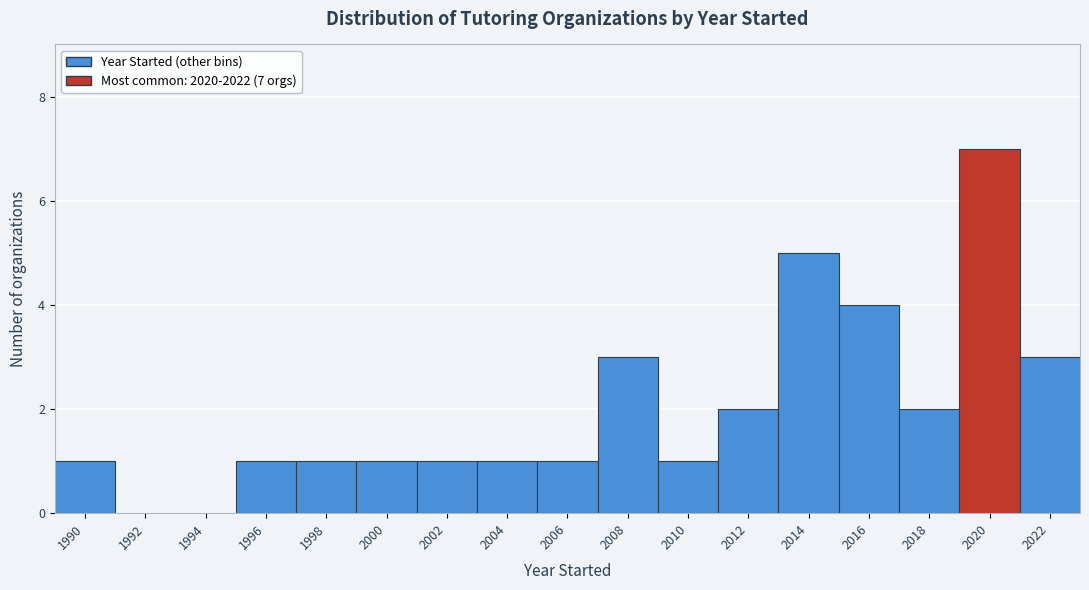

Reading right to left, extract all data points from this chart.

2022=3	2020=7	2018=2	2016=4	2014=5	2012=2	2010=1	2008=3	2006=1	2004=1	2002=1	2000=1	1998=1	1996=1	1994=0	1992=0	1990=1